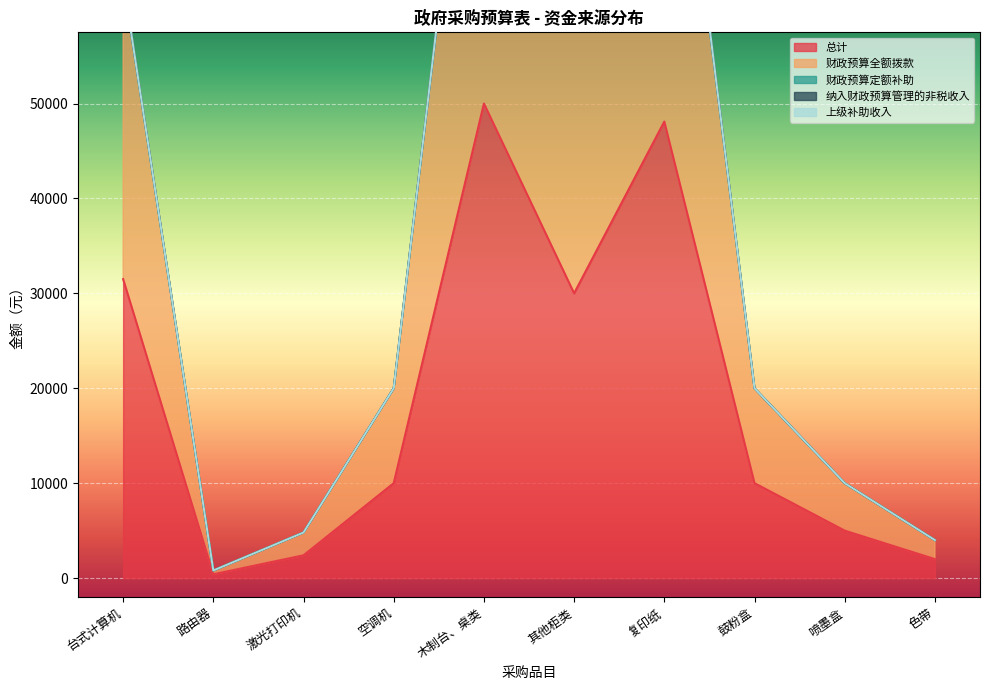

How many data points in 总计 are above 10000?

4